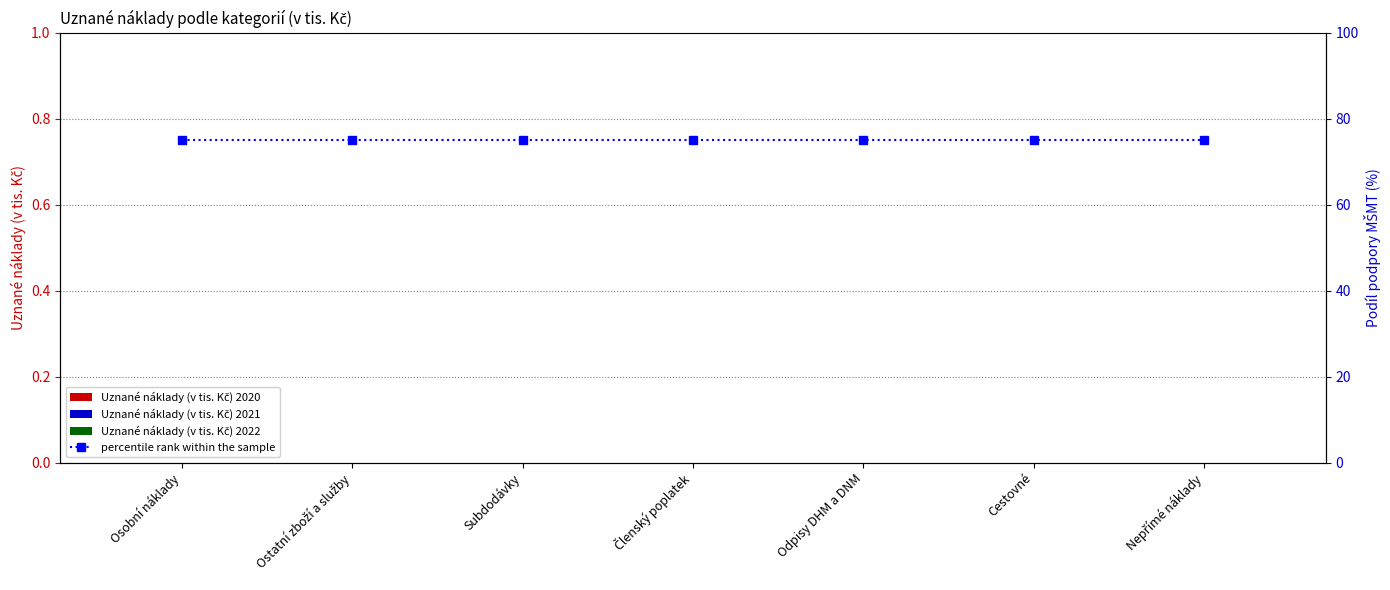

What position from the left is Členský poplatek?

4